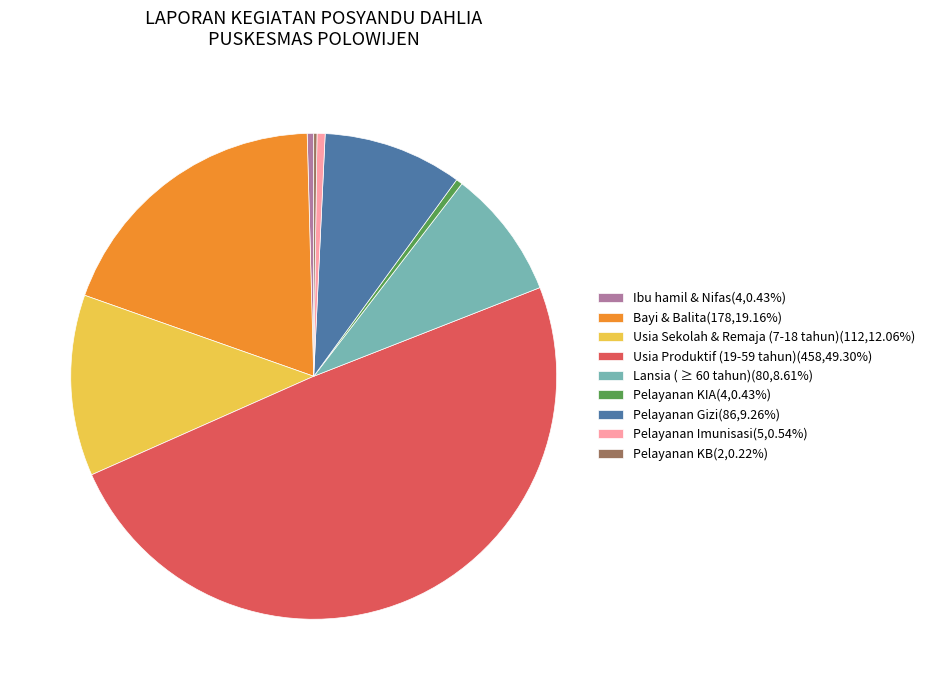

Approximately how many times larger is the value at Usia Produktif (19-59 tahun)(458,49.30%) compared to Pelayanan Gizi(86,9.26%)?

5.3